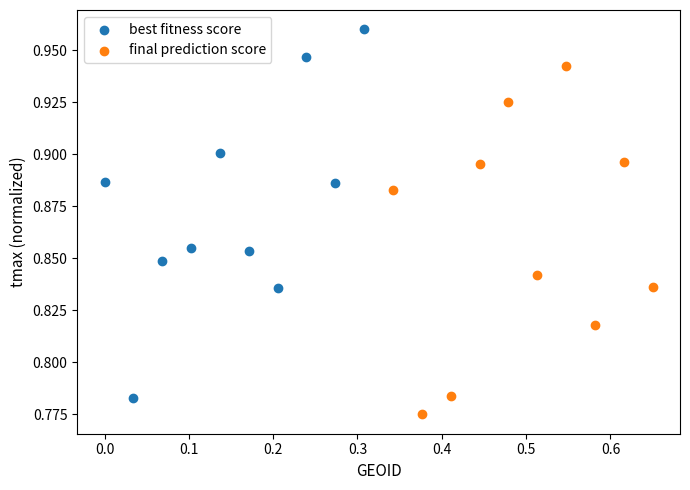

Which series contains the highest Y value?

best fitness score